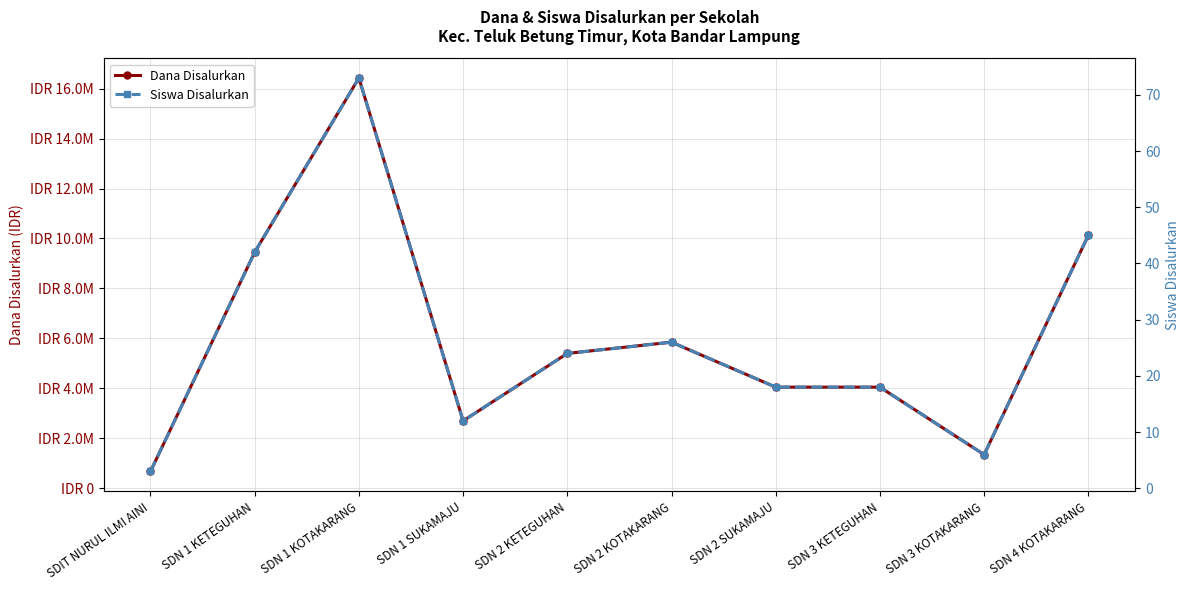

The Siswa Disalurkan series shows 42 at SDN 1 KETEGUHAN. True or false?

True